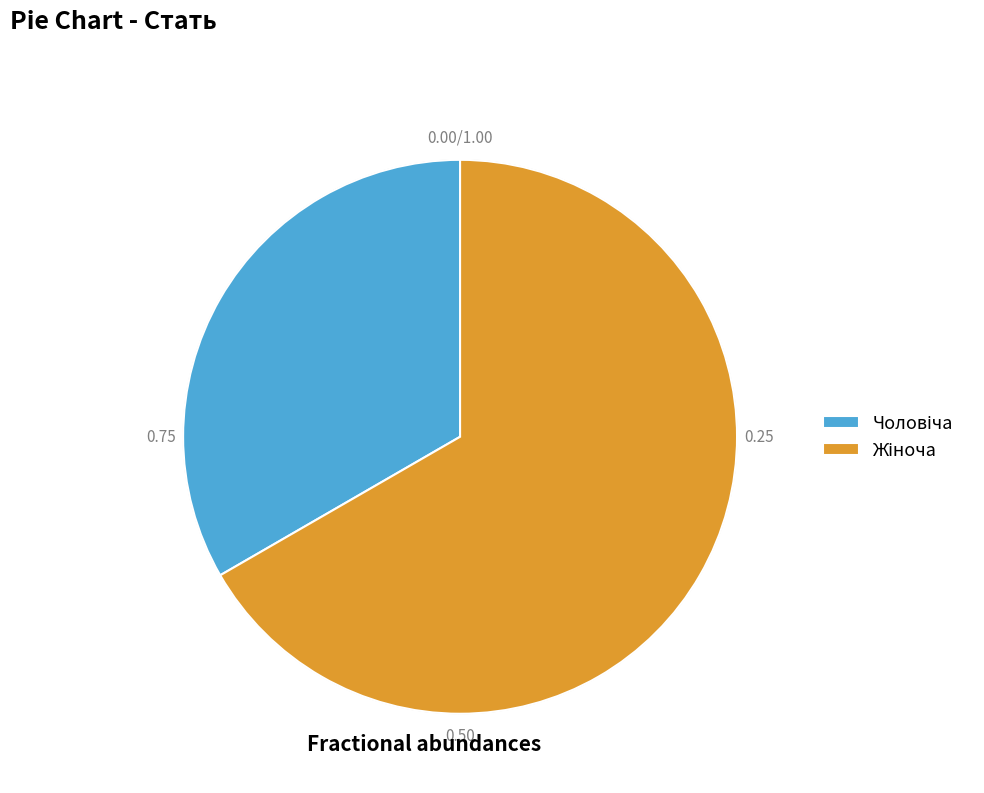

How many slices are in this pie chart?

2